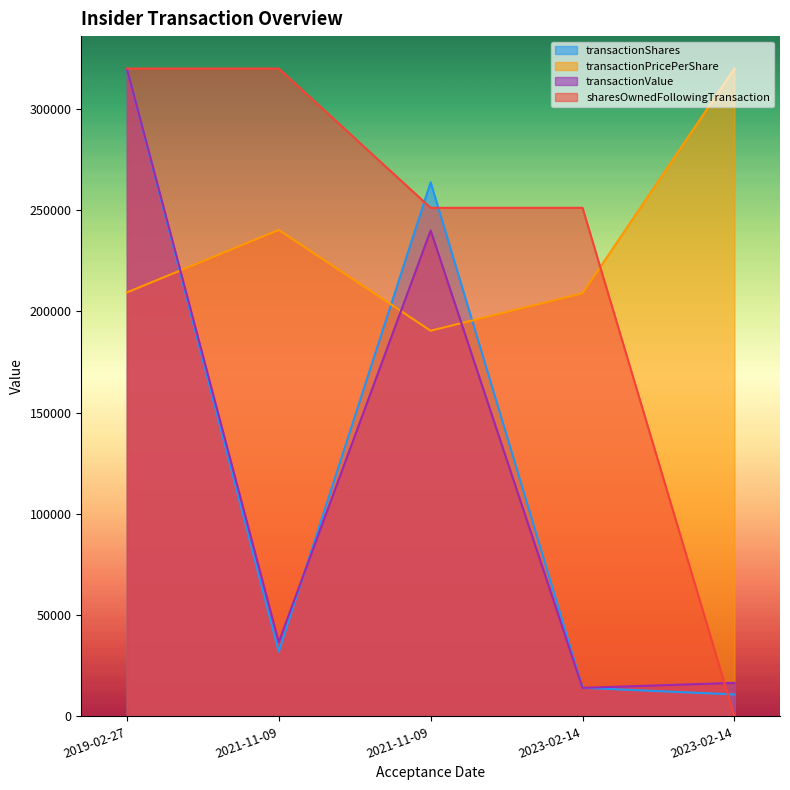

At which category does transactionValue reach its first local valley?

2021-11-09